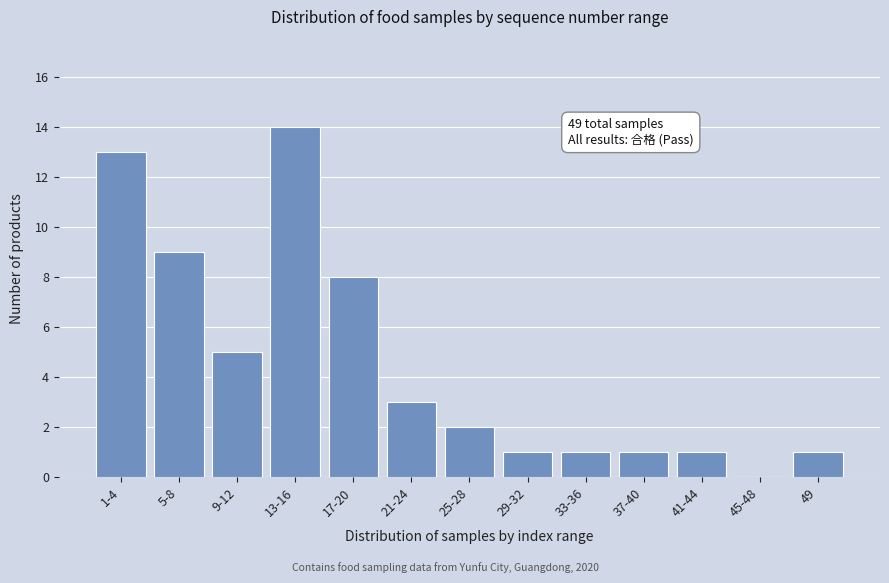

Reading left to right, extract all data points from this chart.

1-4=13	5-8=9	9-12=5	13-16=14	17-20=8	21-24=3	25-28=2	29-32=1	33-36=1	37-40=1	41-44=1	45-48=0	49=1